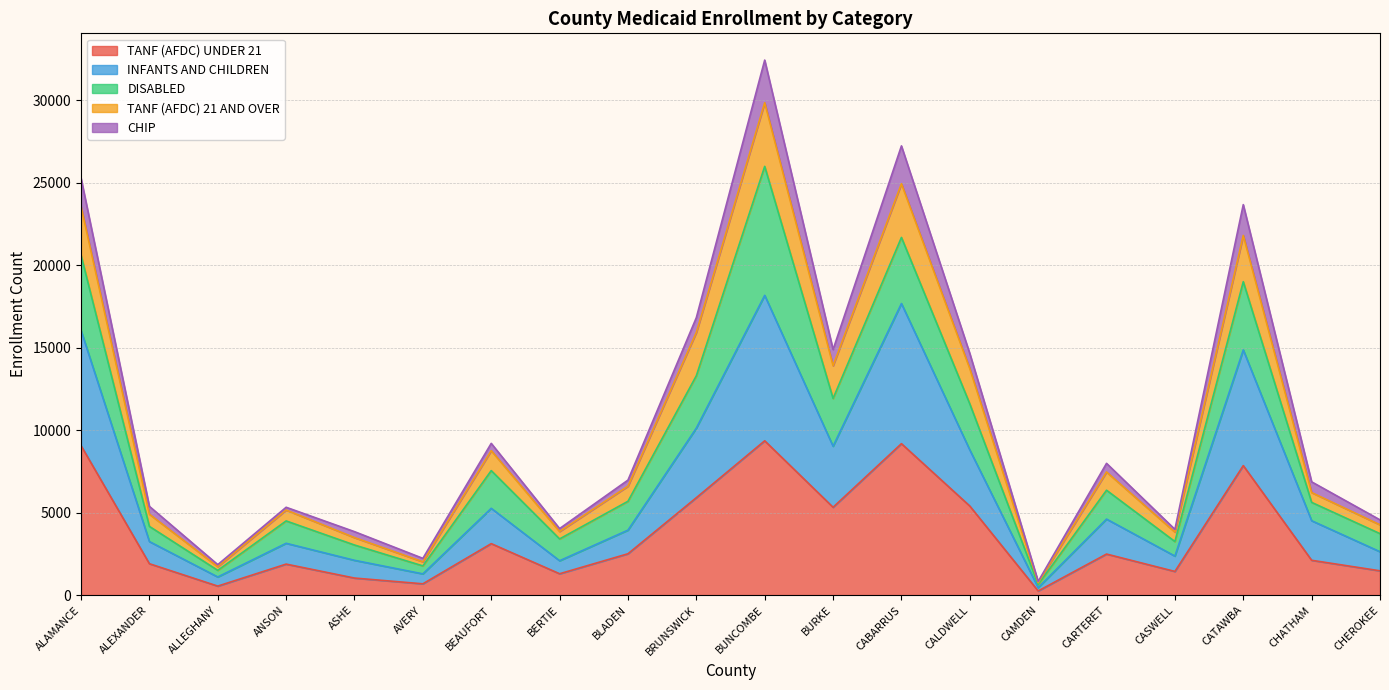

At which category is the sum across all series the highest?

BUNCOMBE